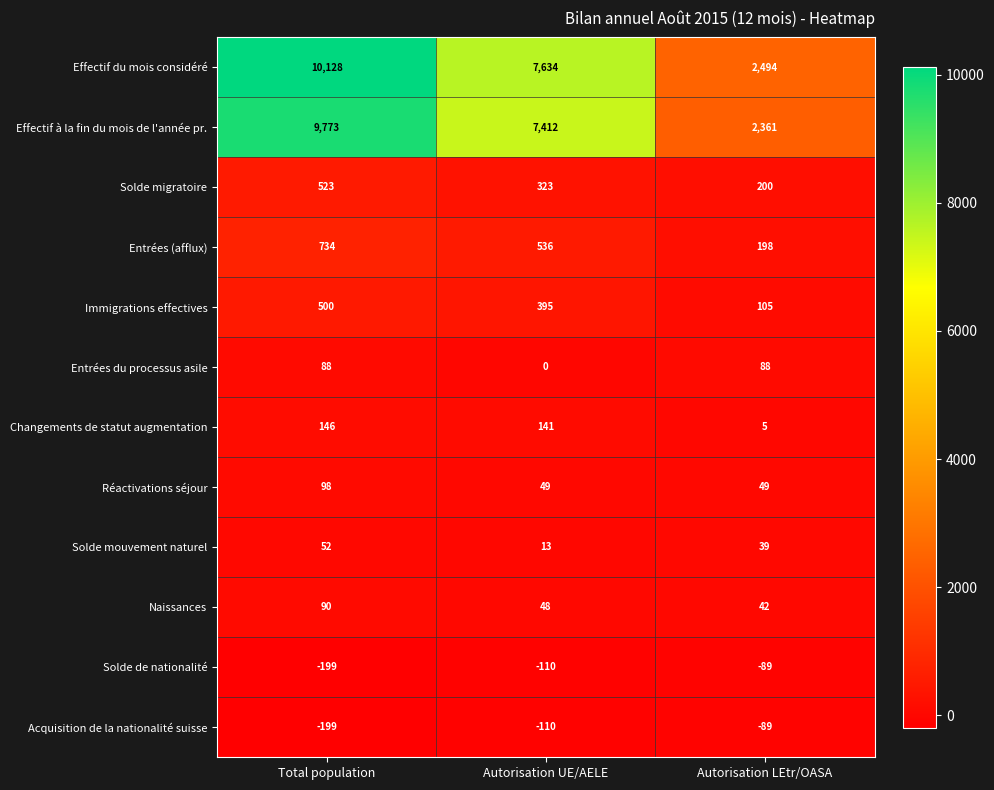

What is the difference between the Réactivations séjour values at Total population and Autorisation LEtr/OASA?

49